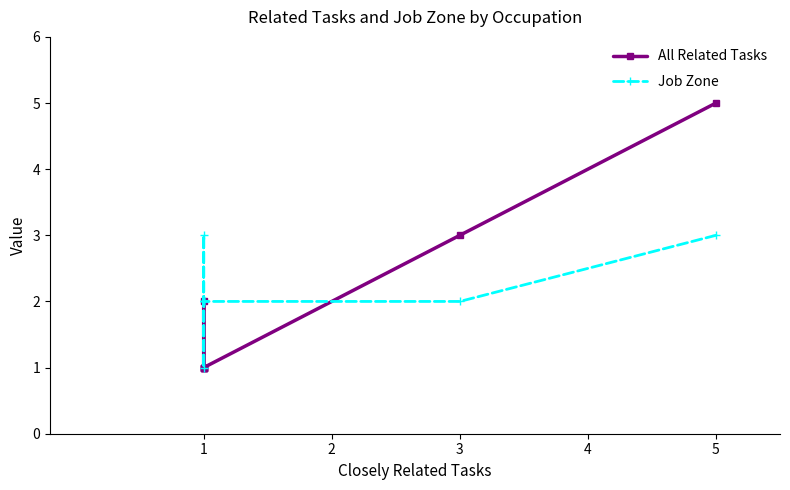

How many data points in Job Zone are above 2?

2